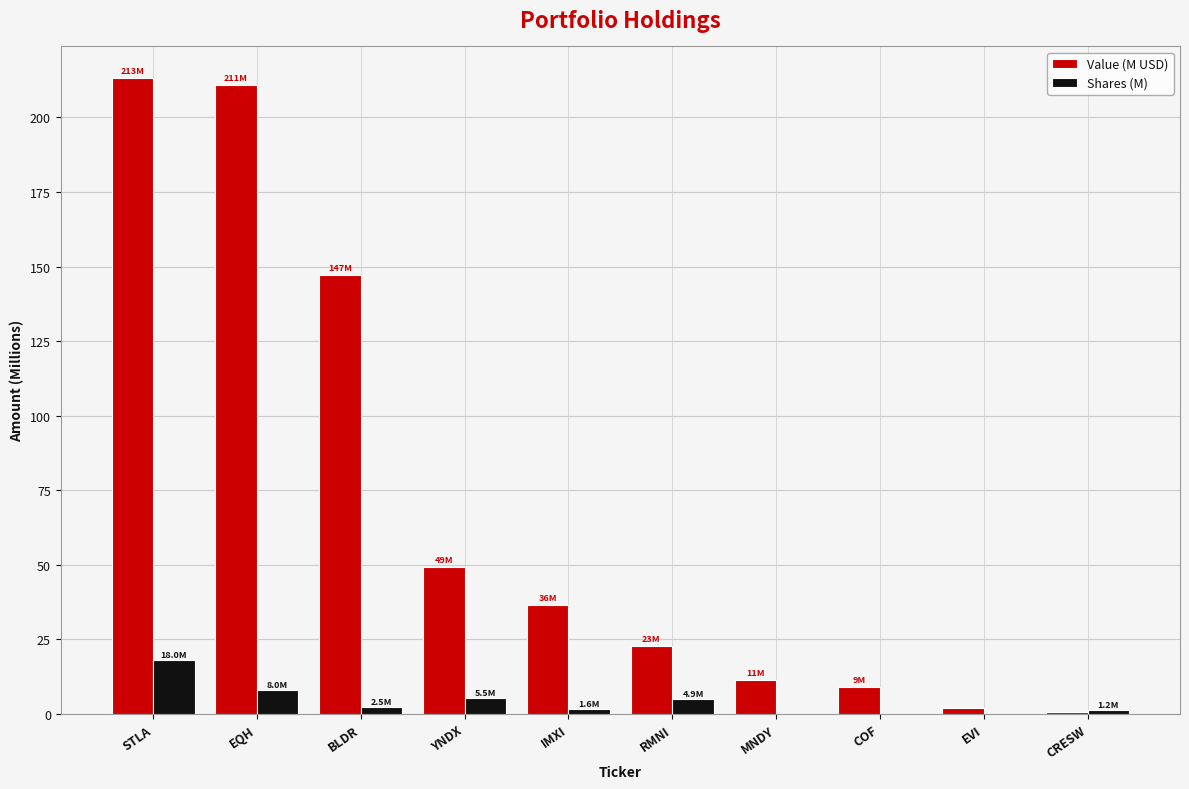

Are the bars horizontal?

No